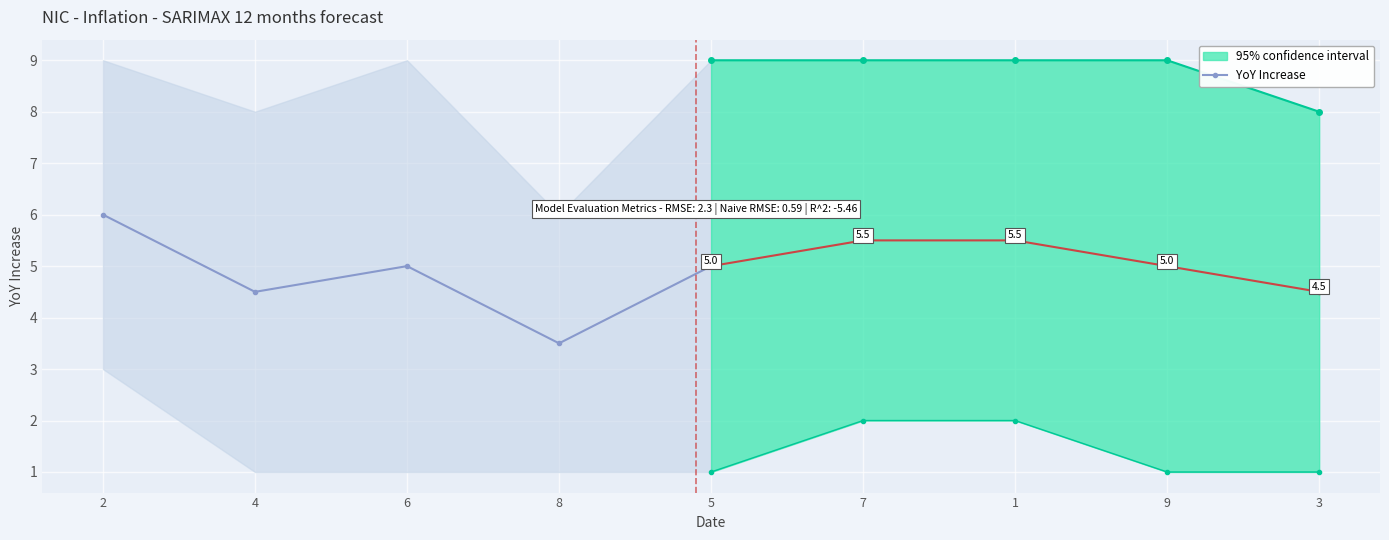

Is it true that the value at 5 is 6.5?

False